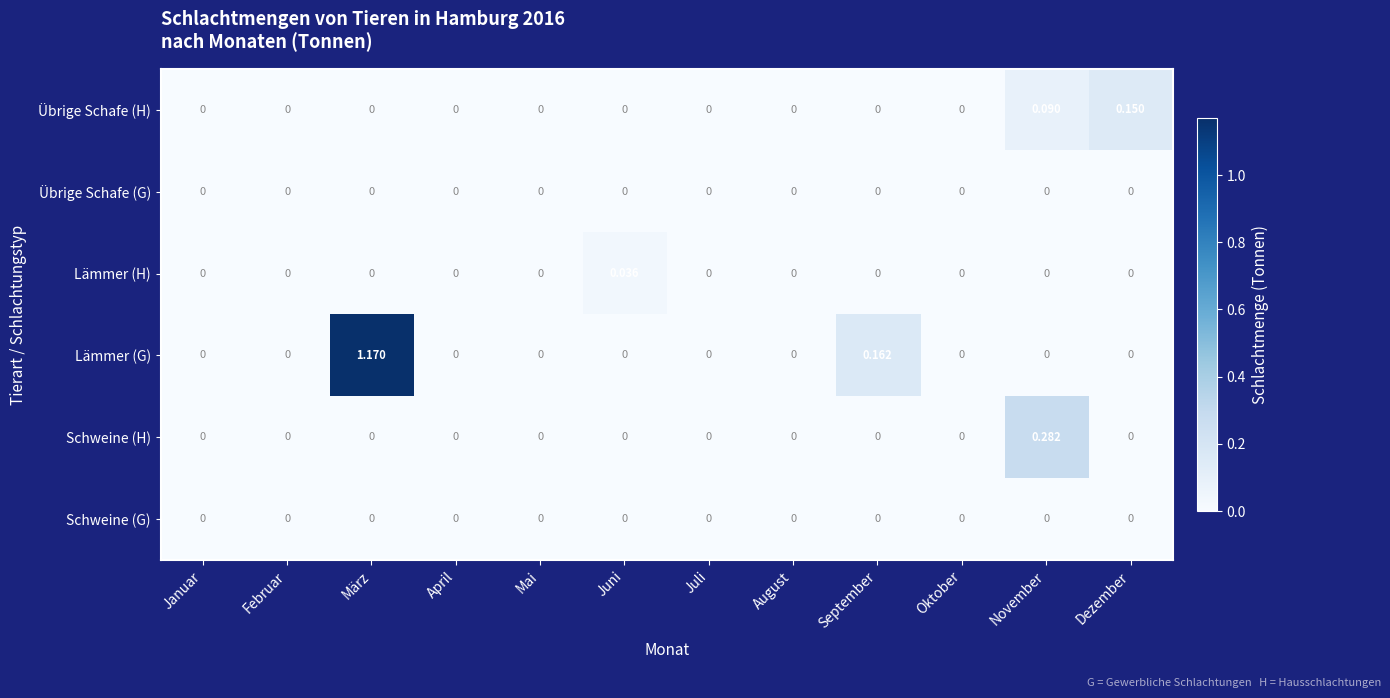

Which label corresponds to the largest value in the chart?

März